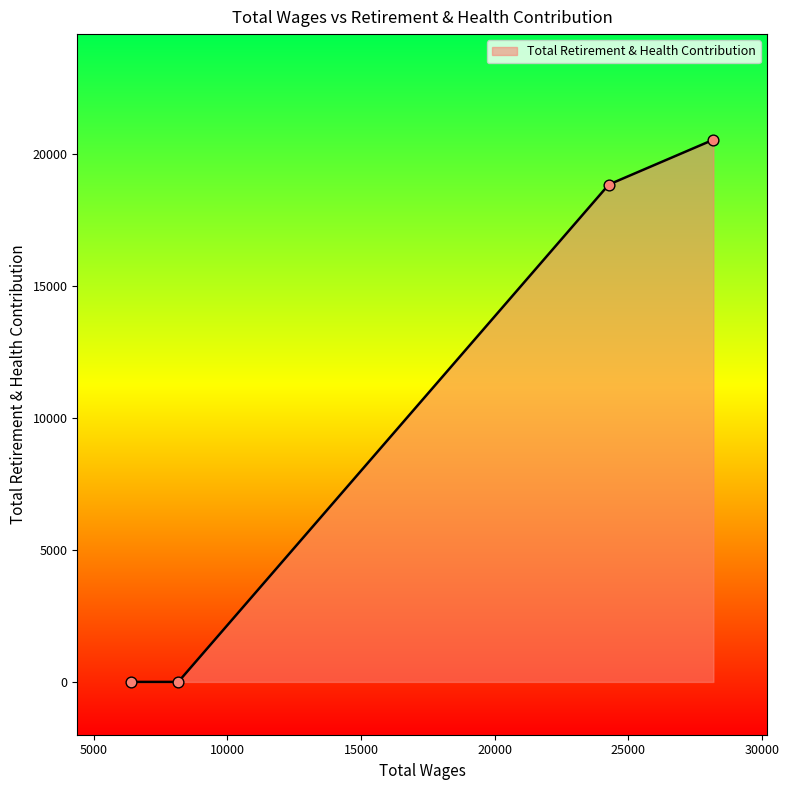

What is the average value?

9843